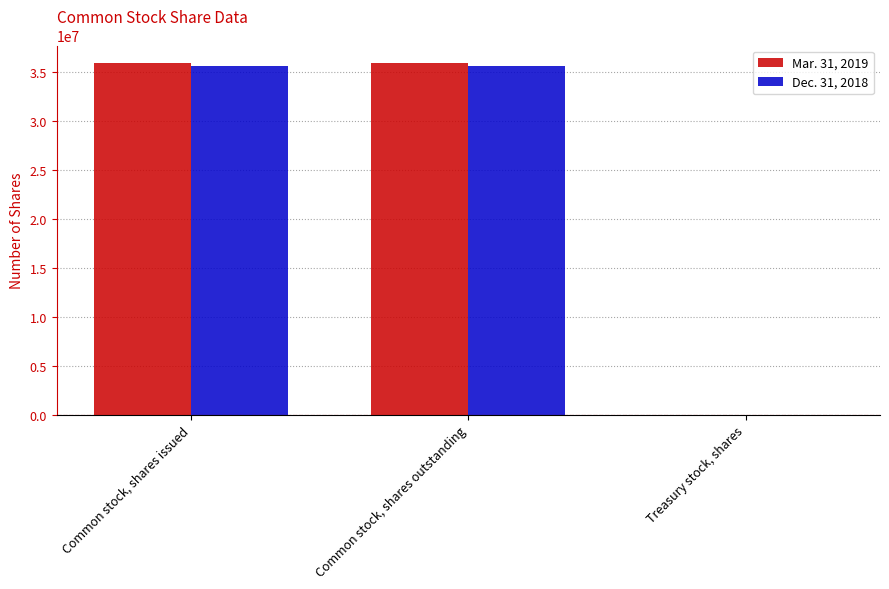

What is the total value across all series at Common stock, shares issued?

71422917